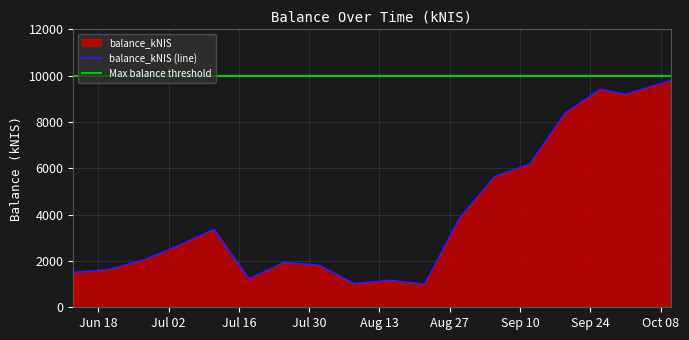

True or false: there are more than 1 points higher than both neighbors.

True